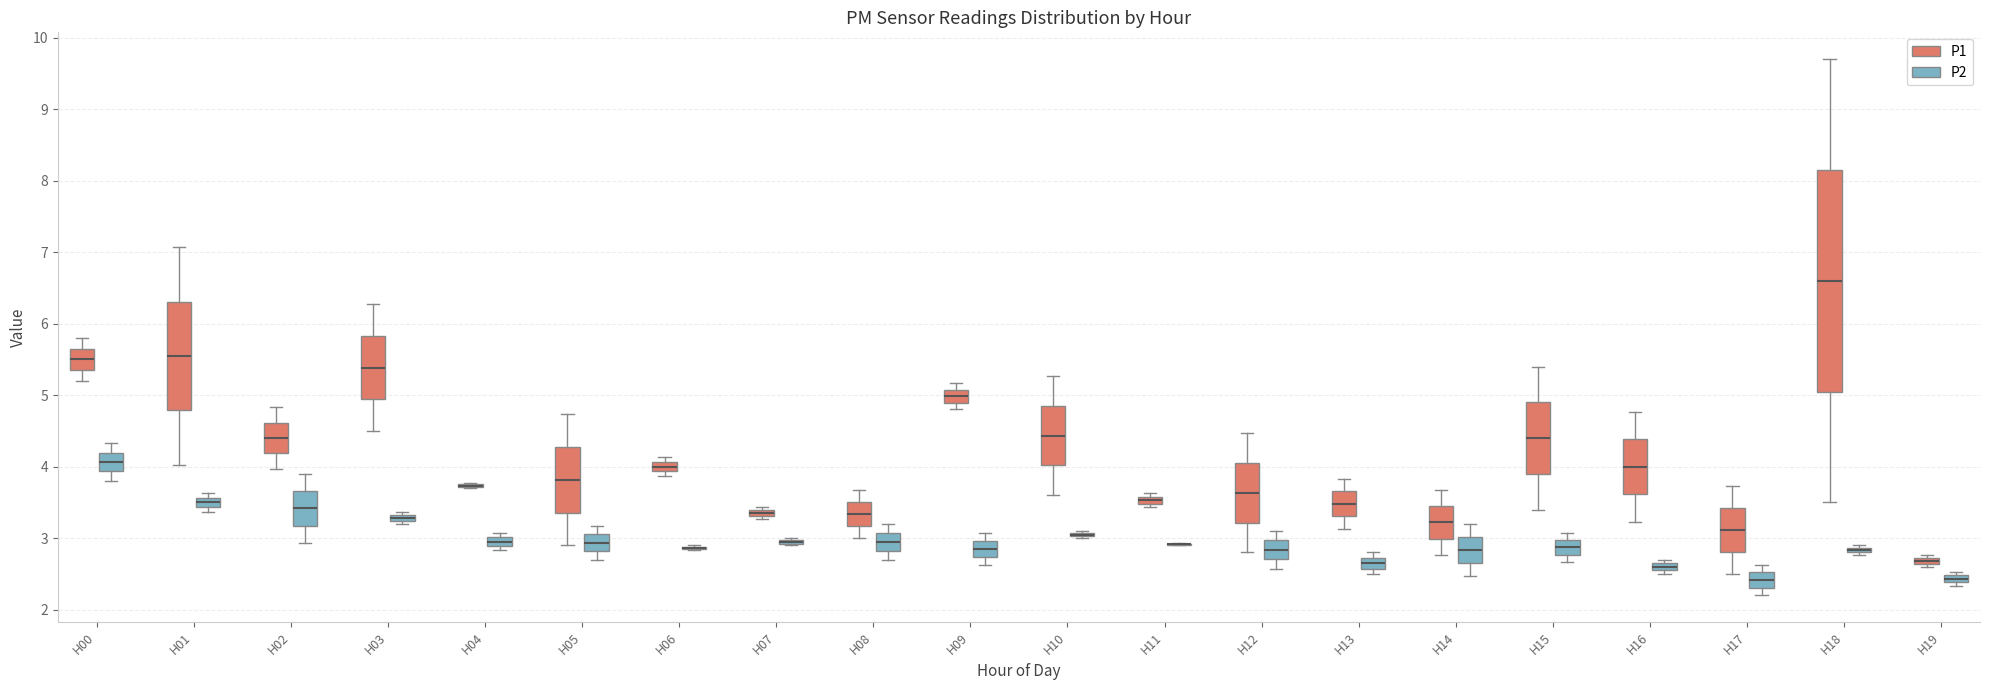

Where is the upper edge of the box for H11 (P1) on the y-axis? The values are not printed on the chart, so give them approximately, as read against the axis.

3.6